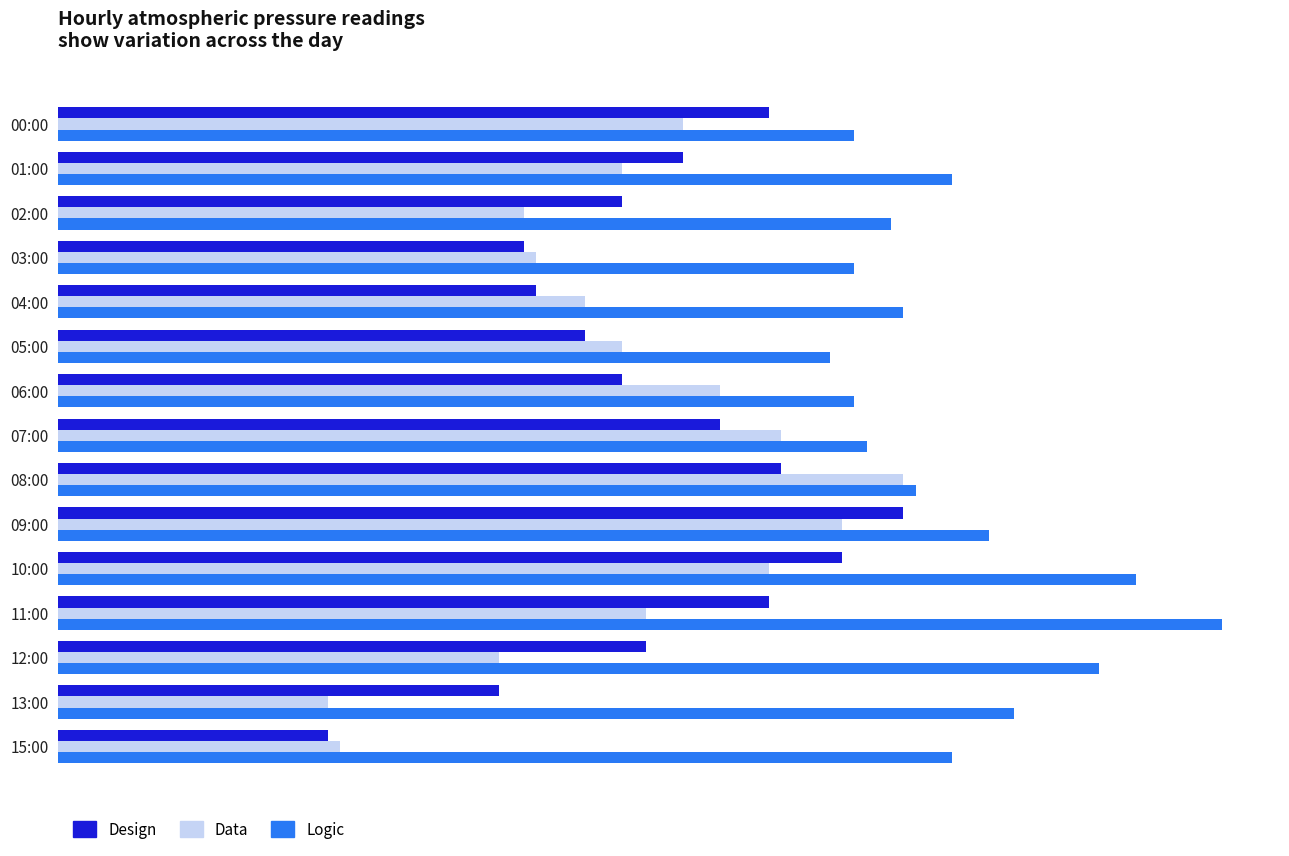

What is the highest value of the Data series?

6.9